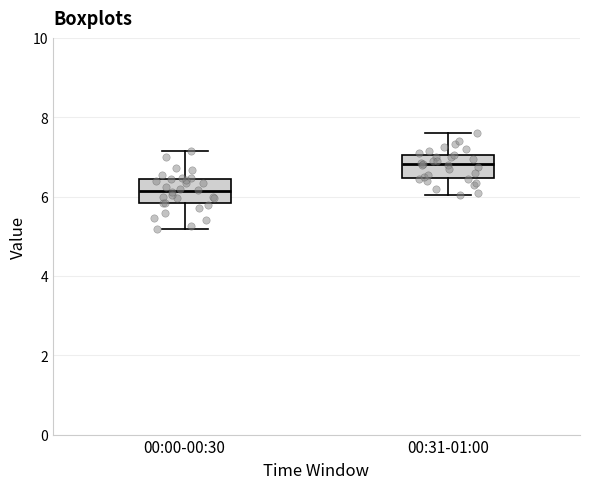

Which box's median line is the highest?

00:31-01:00